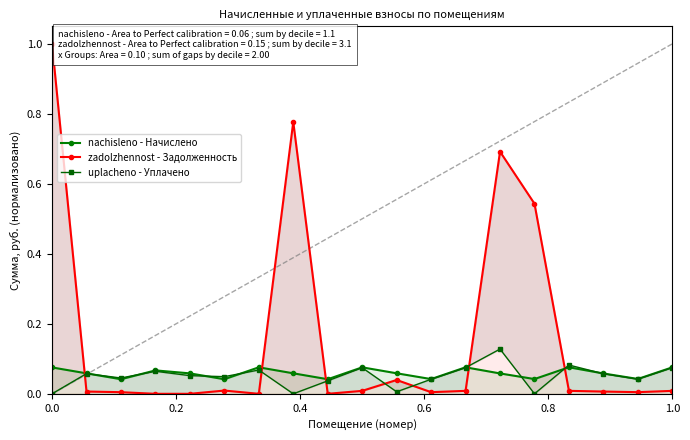

How many interior local valleys does the uplacheno - Уплачено series have?

6